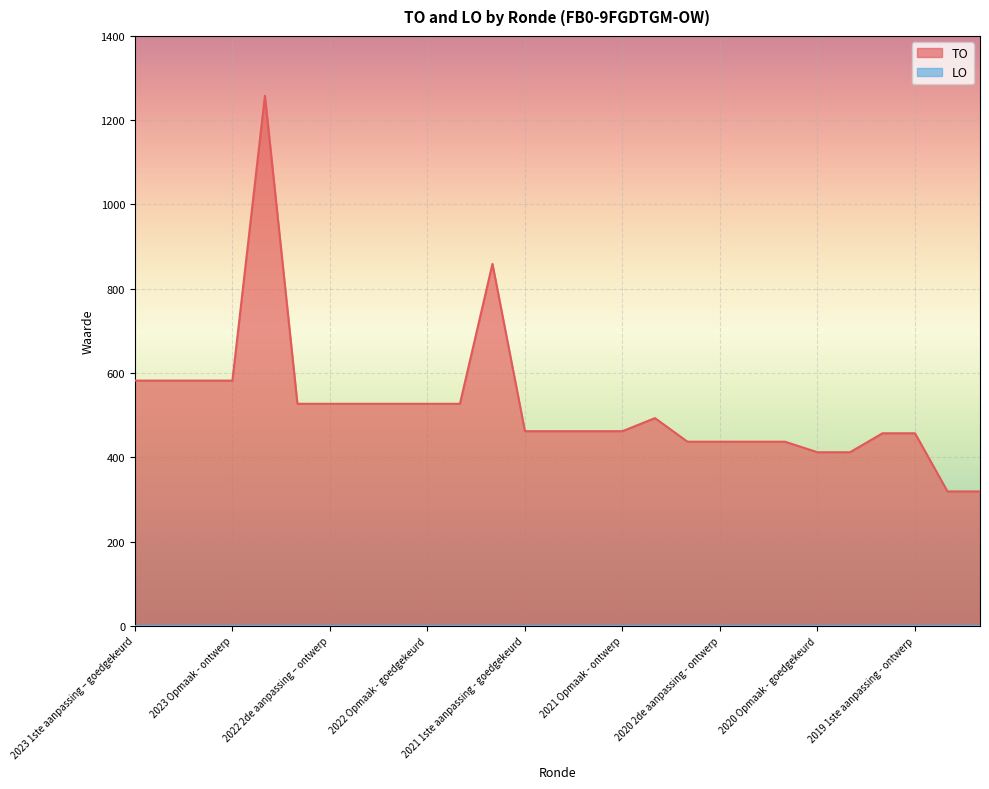

What is the smallest value displayed?

0